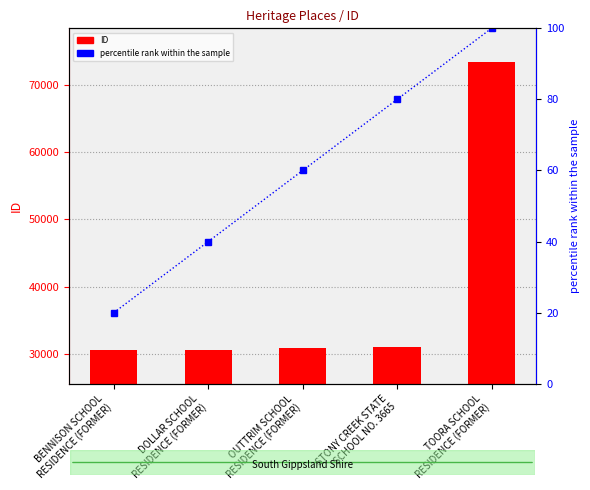

Are the bars grouped side by side (vs. stacked)?

Yes